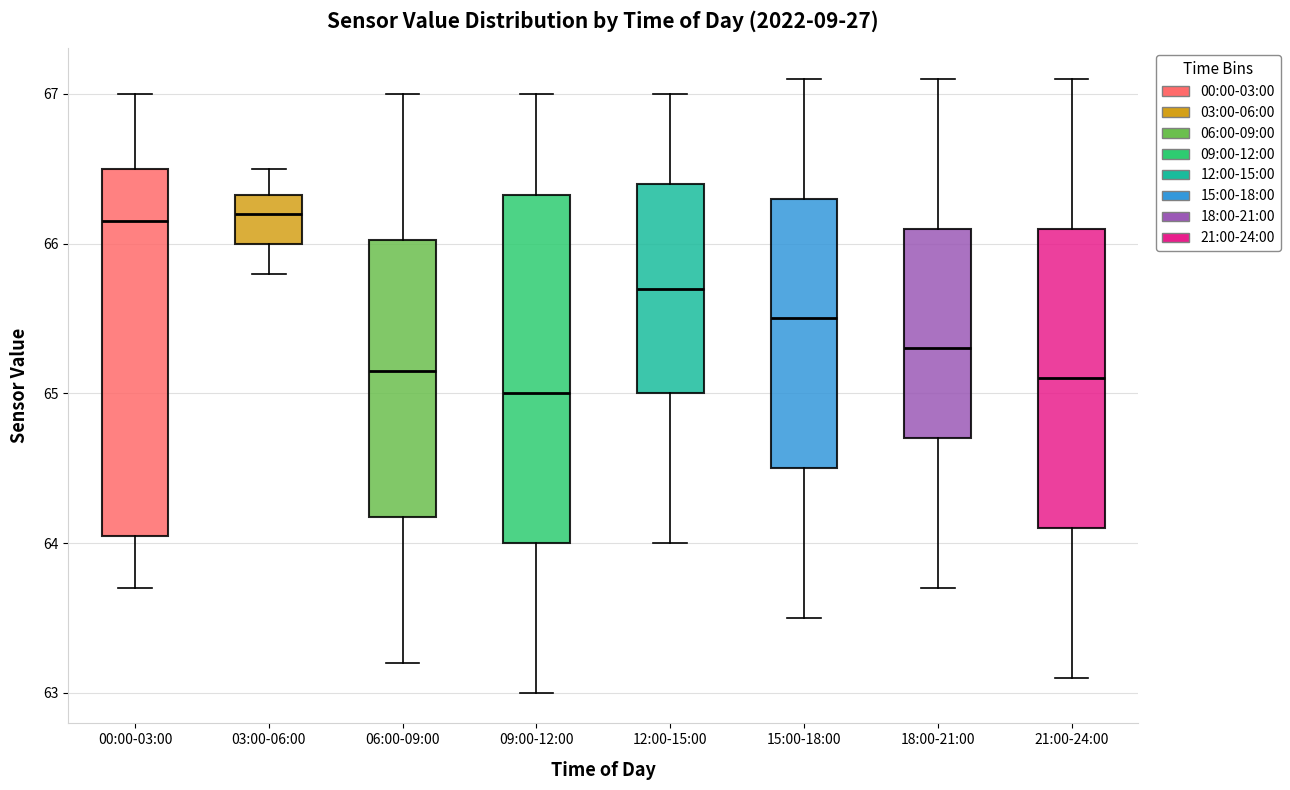

Reading left to right, read every box against the y-axis: the position of its median line, the range the box covers, and the ends of its whiskers. The values are not printed on the chart, so give them approximately, as read against the axis.

00:00-03:00: median 66.2, box 64.1 to 66.5, whiskers 63.7 to 67.0
03:00-06:00: median 66.2, box 66.0 to 66.3, whiskers 65.8 to 66.5
06:00-09:00: median 65.2, box 64.2 to 66.0, whiskers 63.2 to 67.0
09:00-12:00: median 65.0, box 64.0 to 66.3, whiskers 63.0 to 67.0
12:00-15:00: median 65.7, box 65.0 to 66.4, whiskers 64.0 to 67.0
15:00-18:00: median 65.5, box 64.5 to 66.3, whiskers 63.5 to 67.1
18:00-21:00: median 65.3, box 64.7 to 66.1, whiskers 63.7 to 67.1
21:00-24:00: median 65.1, box 64.1 to 66.1, whiskers 63.1 to 67.1